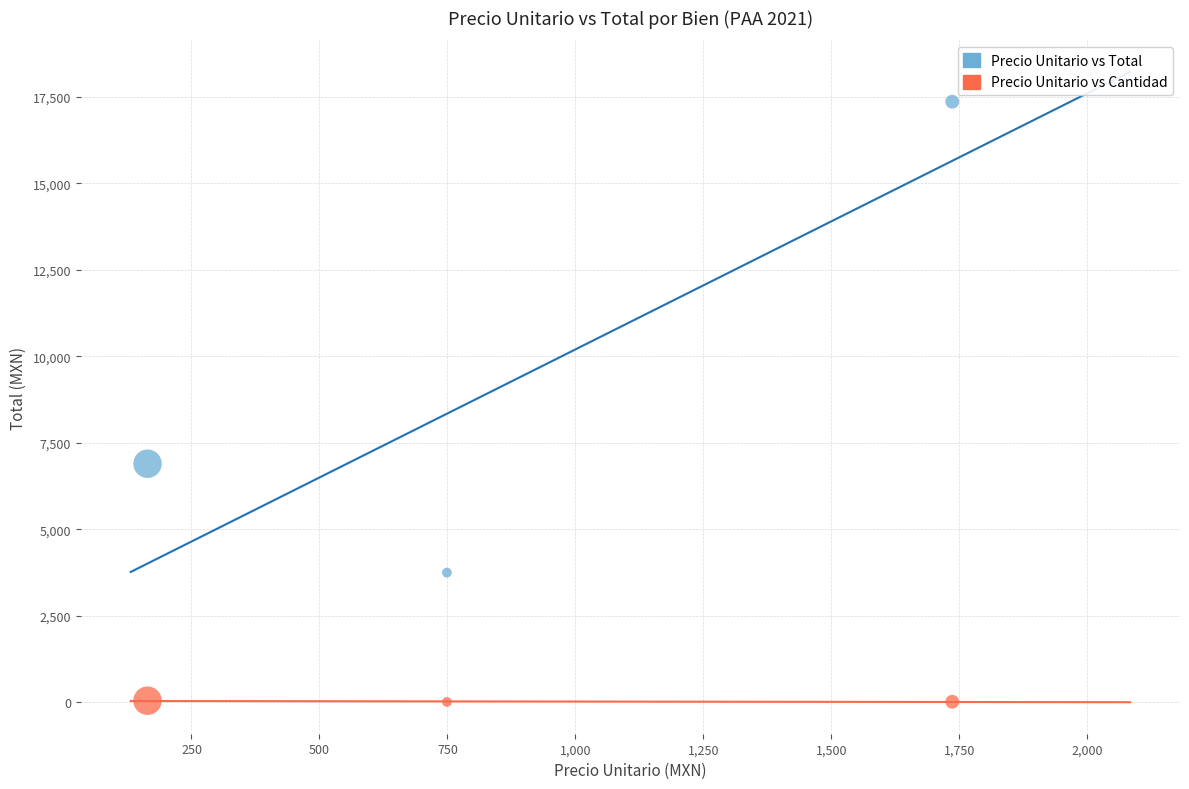

What are all the series names shown in the legend?

Precio Unitario vs Total, Precio Unitario vs Cantidad